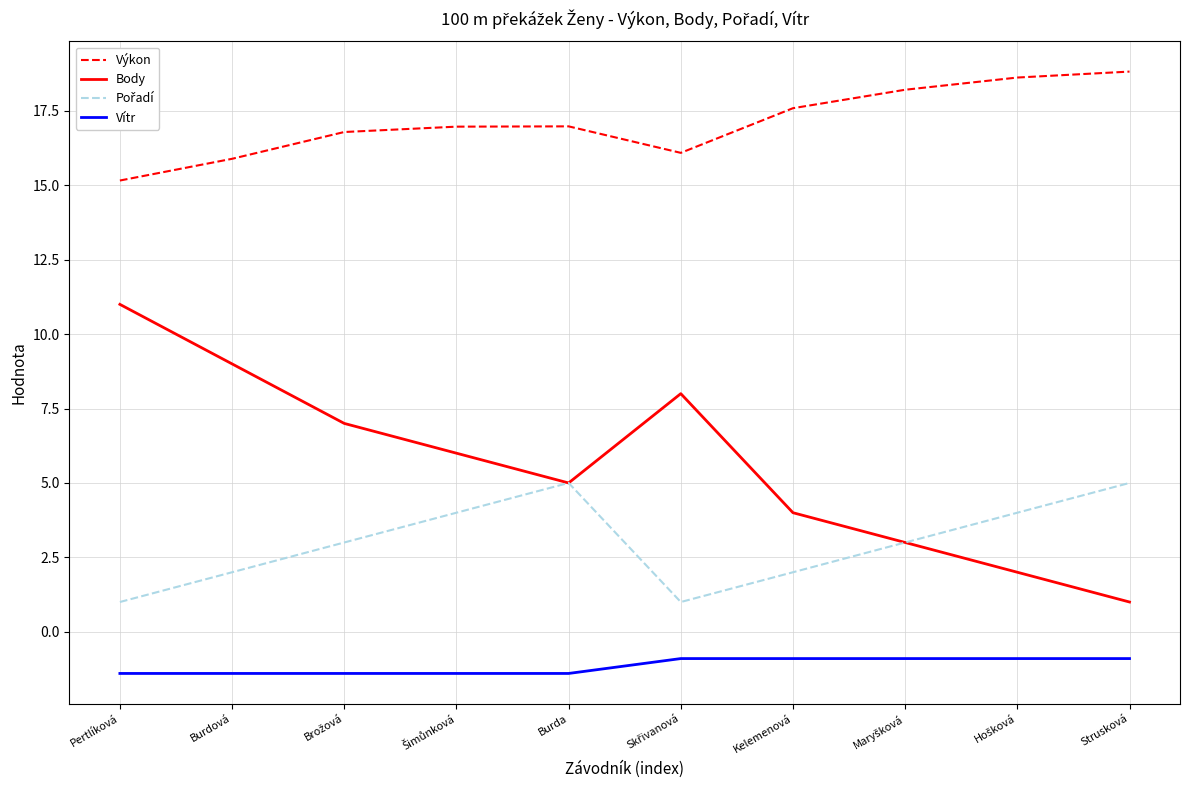

Which series has the widest spread of values?

Body